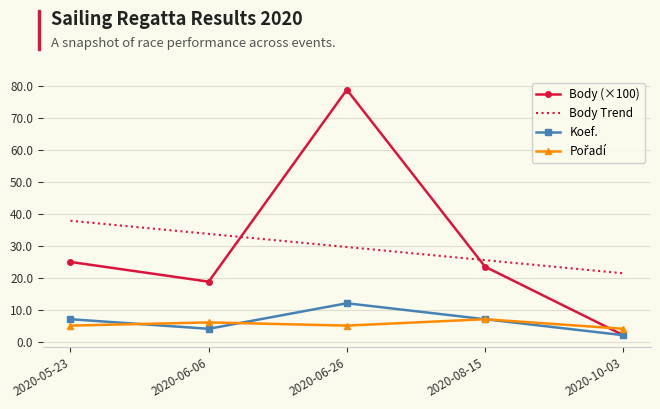

What is the average value of the Body Trend series?

29.6